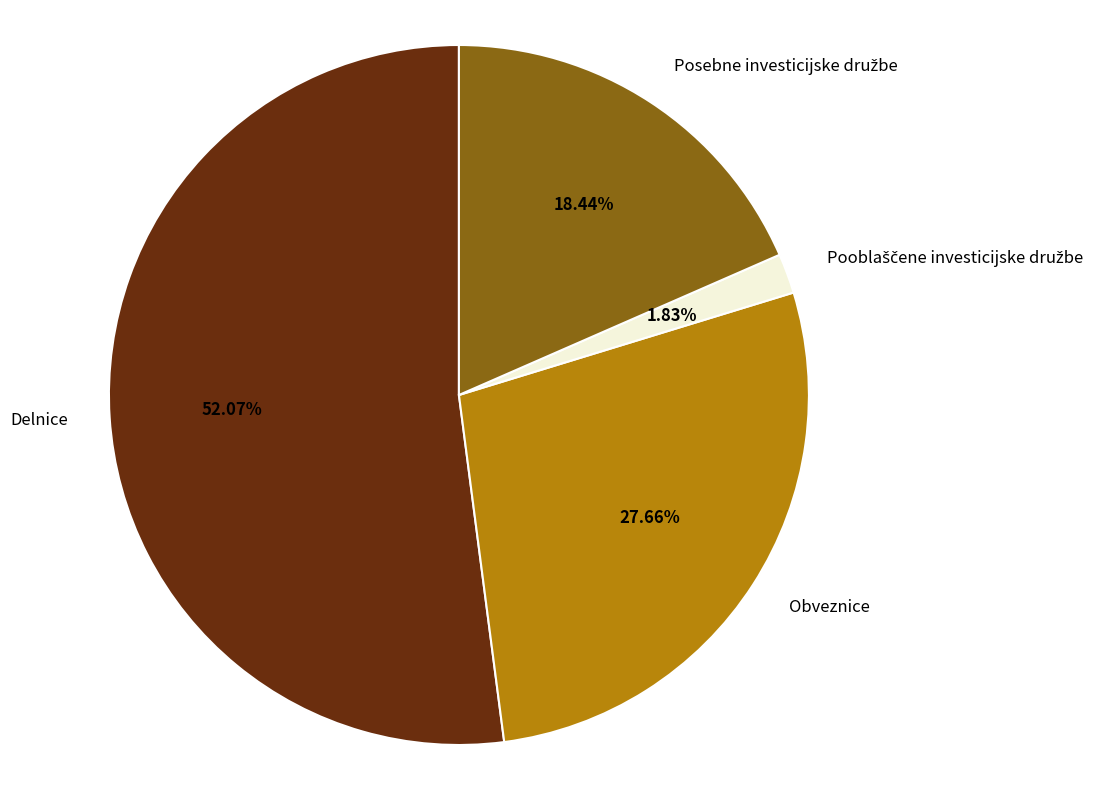

Which slice represents more than half of the pie?

Delnice